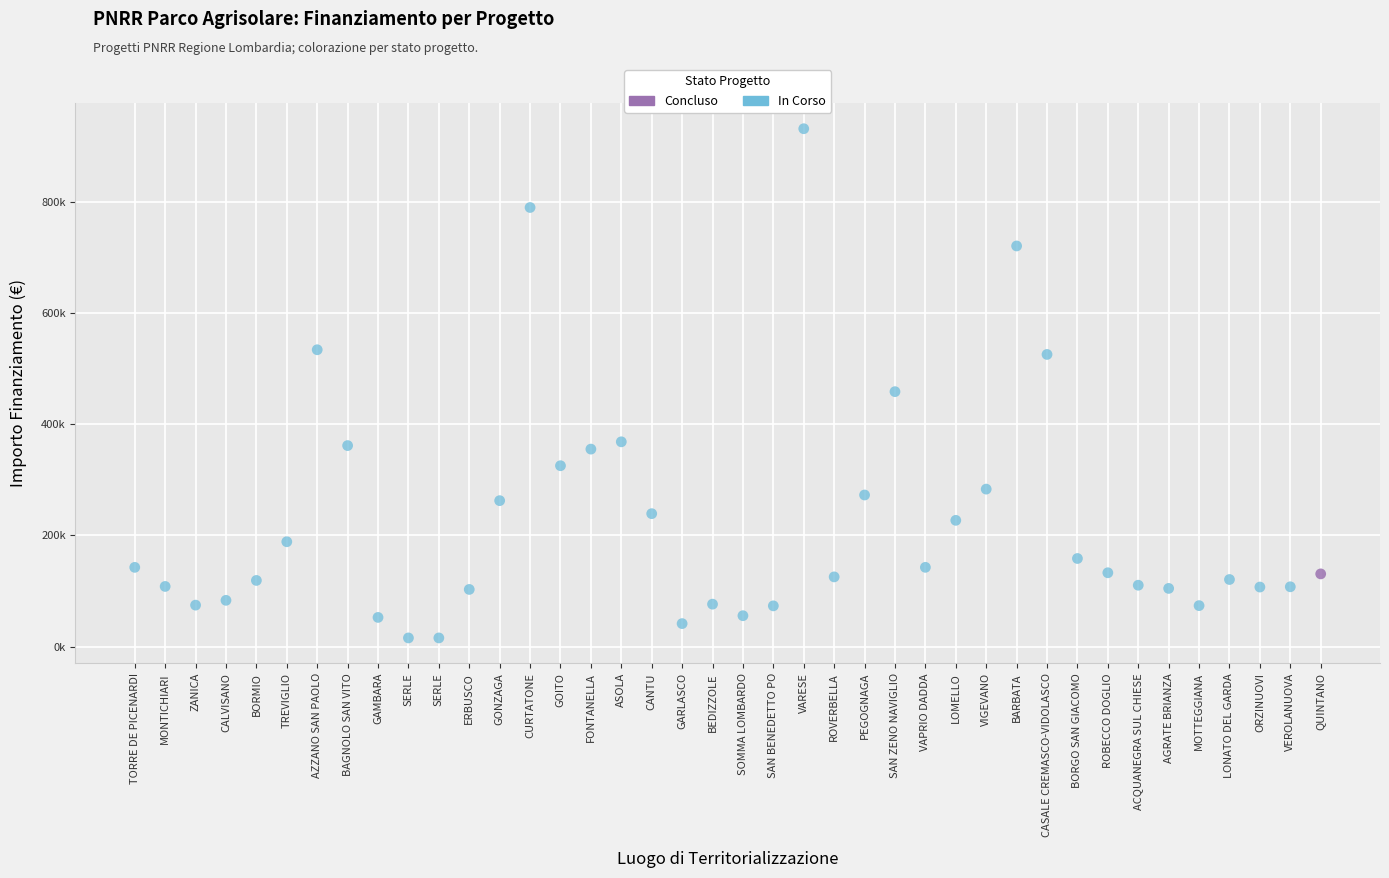

What are all the series names shown in the legend?

Concluso, In Corso